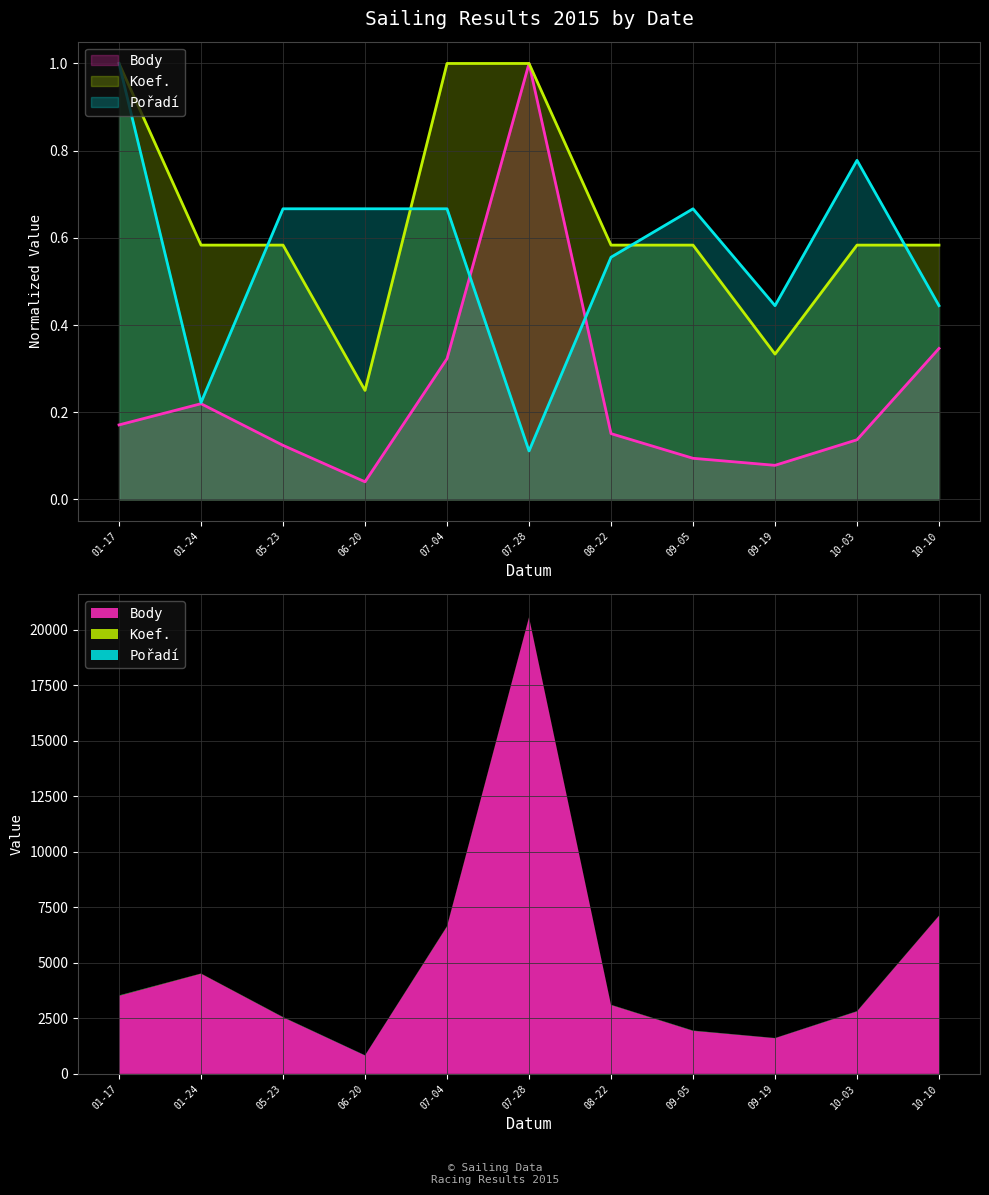

Which category has the highest value in the Pořadí series?

01-17